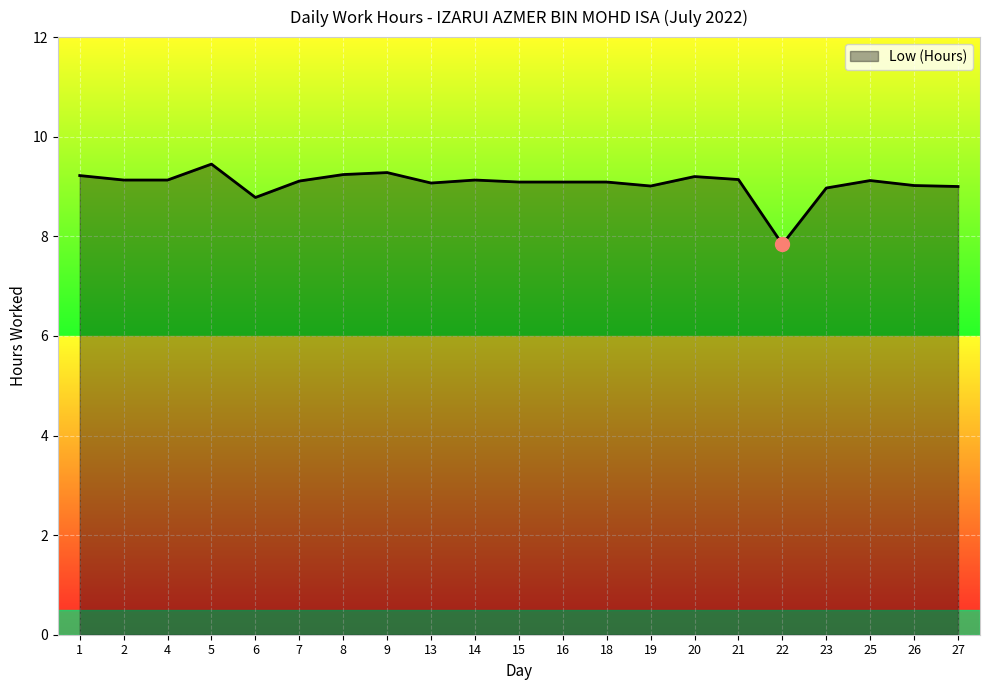

The chart shows a value of 9.1 at 18. True or false?

True